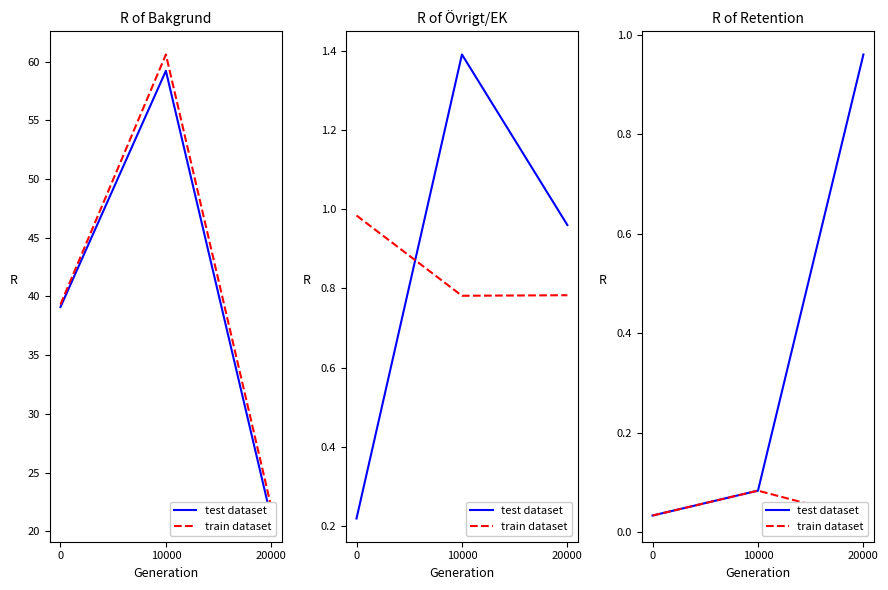

Reading right to left, extract all data points from this chart.

test dataset: 1.0	0.1	0.0
train dataset: 0.0	0.1	0.0